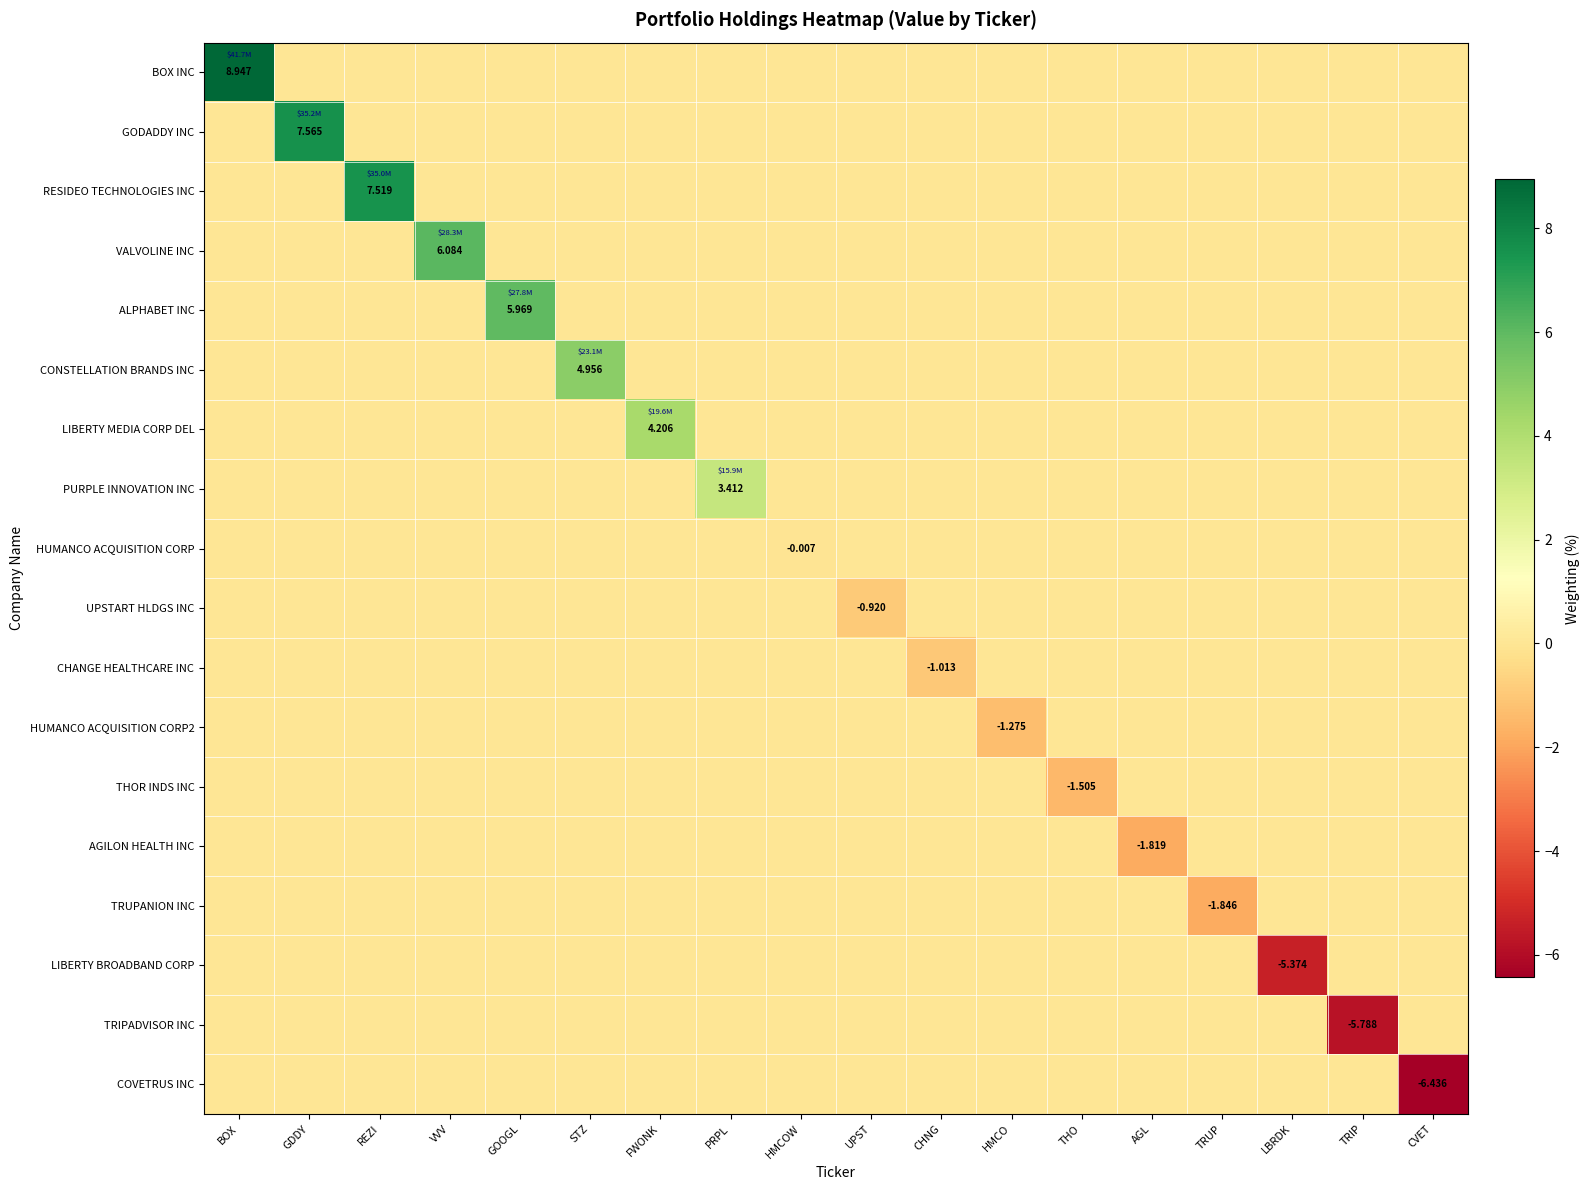

At which category is the sum across all series the highest?

BOX